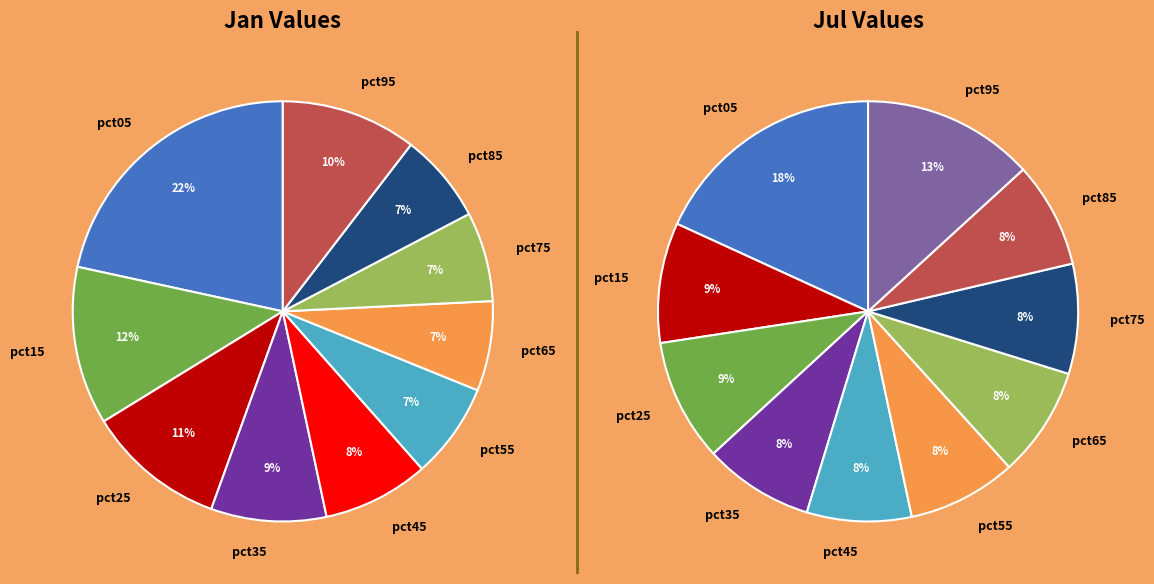

Which slice is the smallest?

7